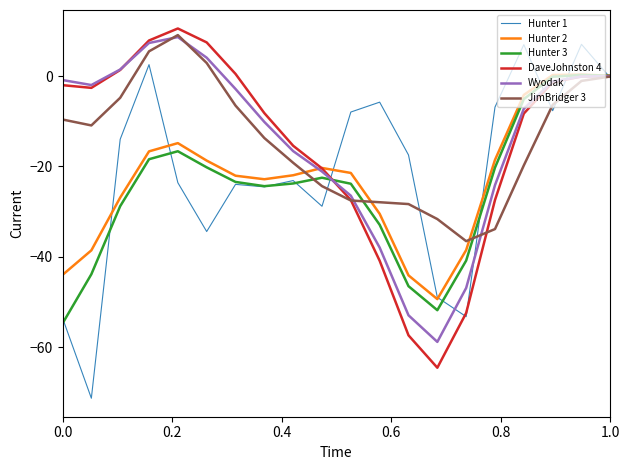

What is the minimum value shown in the chart?

-71.3